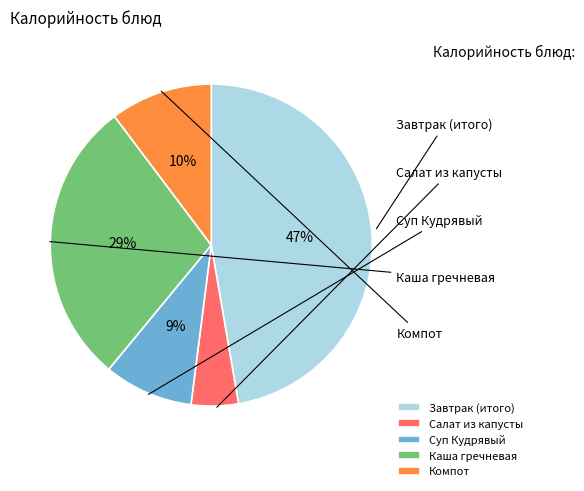

Is it true that Каша гречневая is 39% of the pie?

False